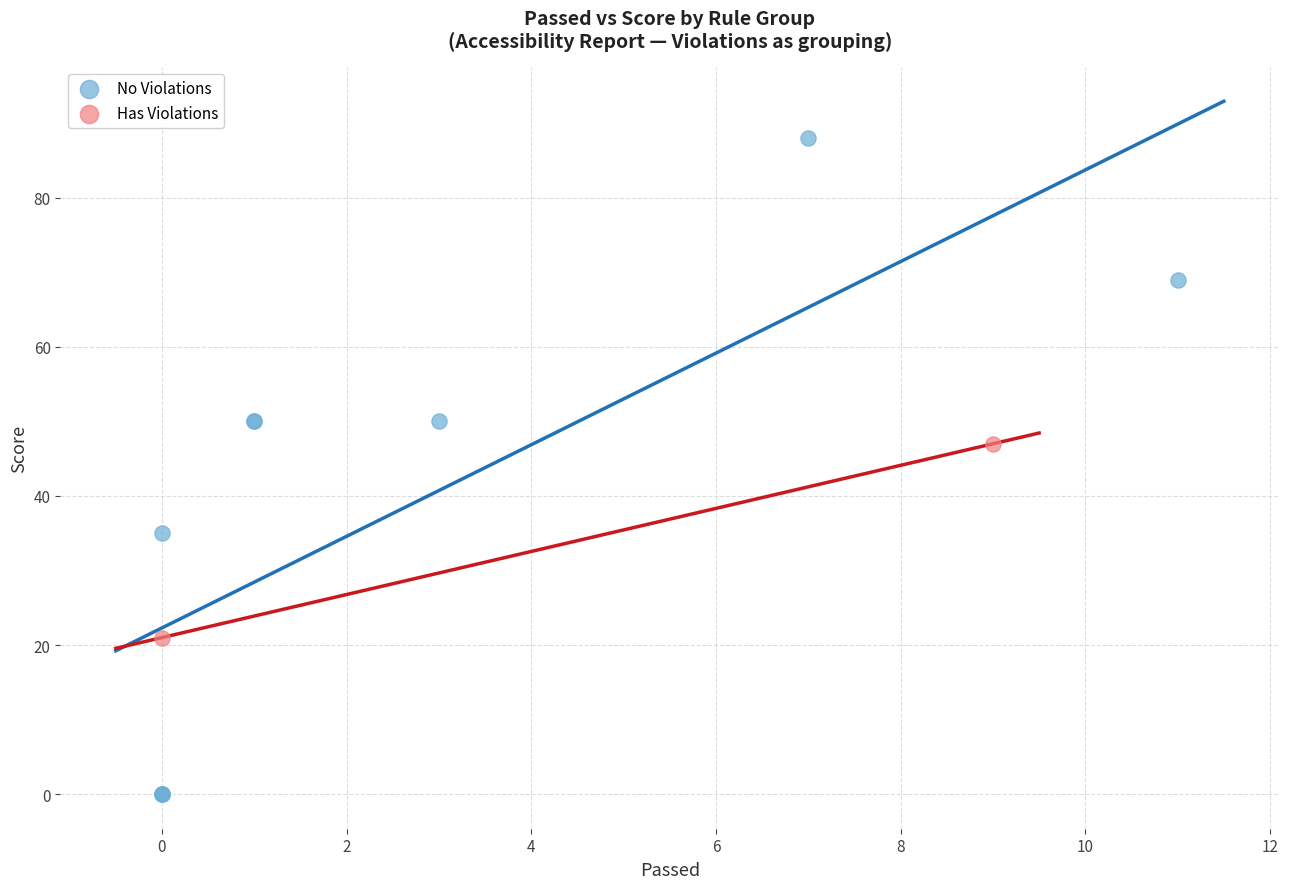

Which series contains the highest Y value?

No Violations